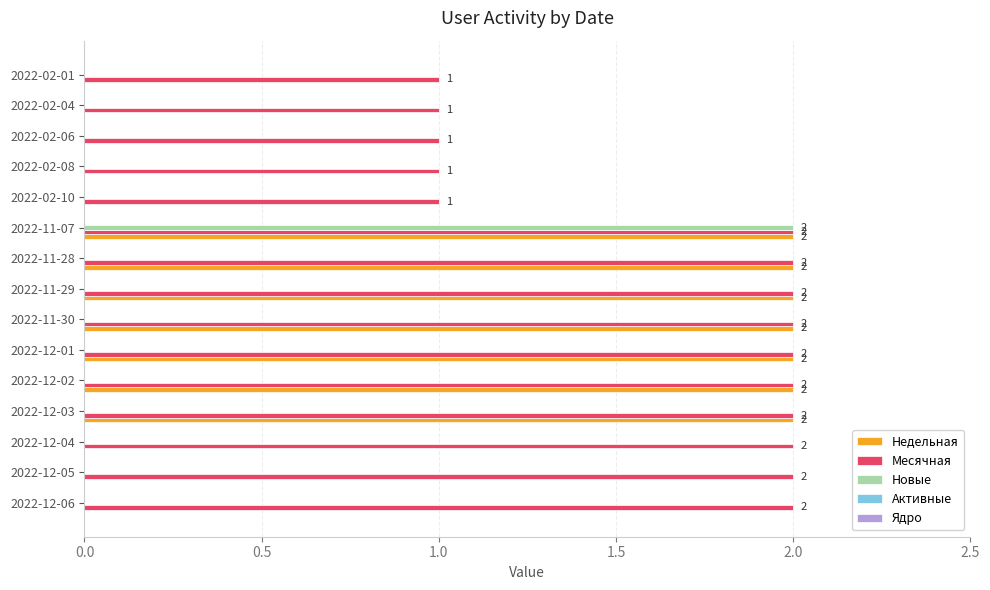

What is the maximum value shown in the chart?

2